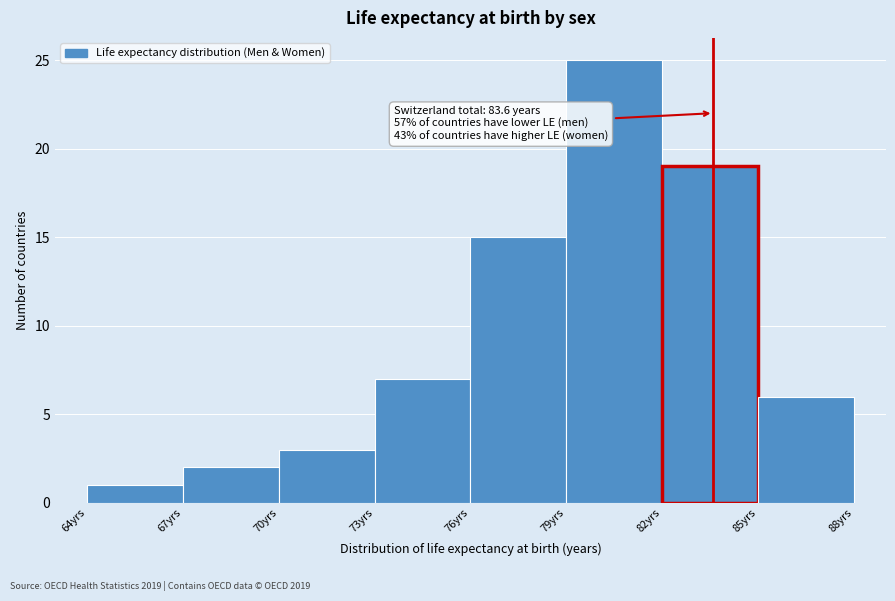

Which range on the x-axis has the tallest bar?

79 to 82